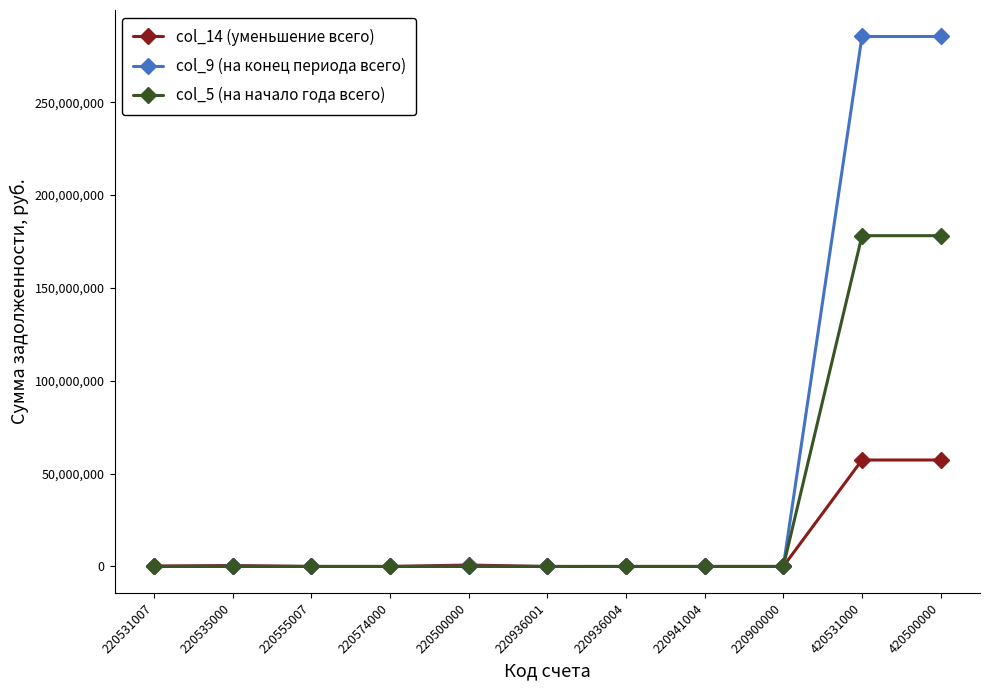

Does the chart display data point markers on the line(s)?

Yes